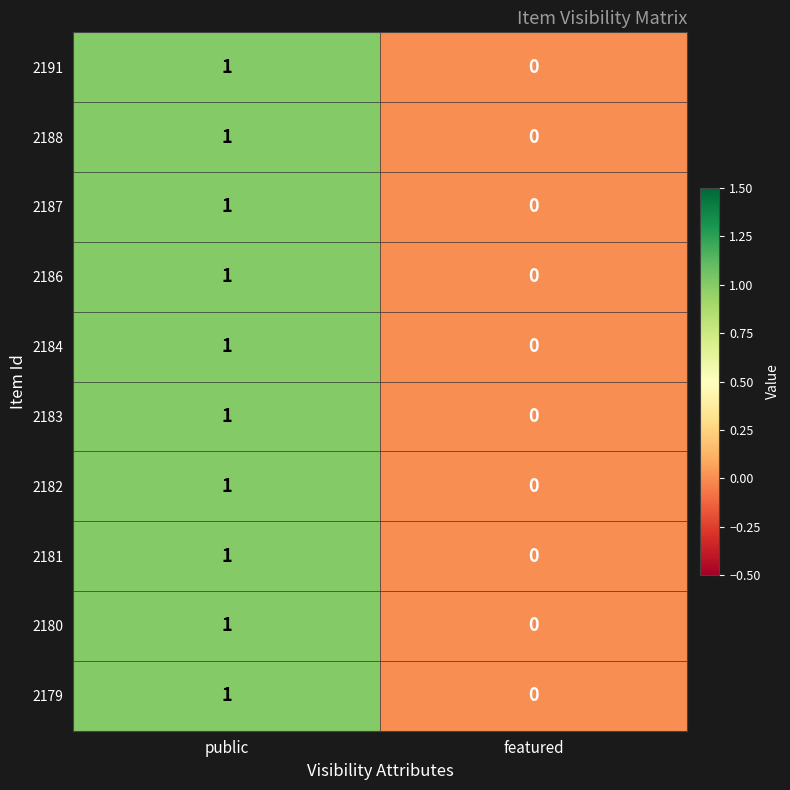

The 2188 series shows 0 at public. True or false?

False